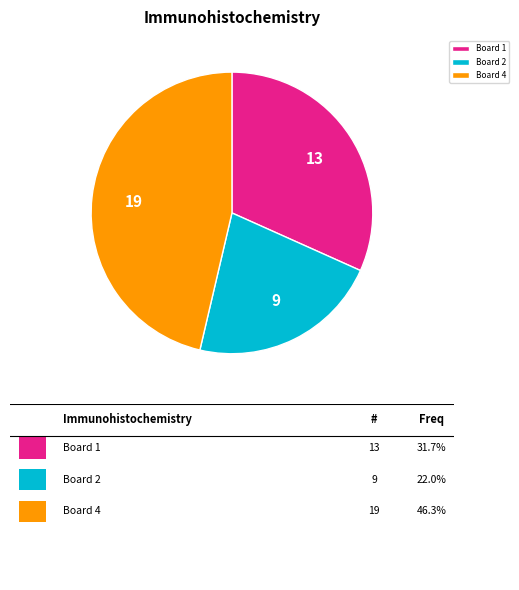

Combined, do Board 2 and Board 1 account for over 50%?

Yes